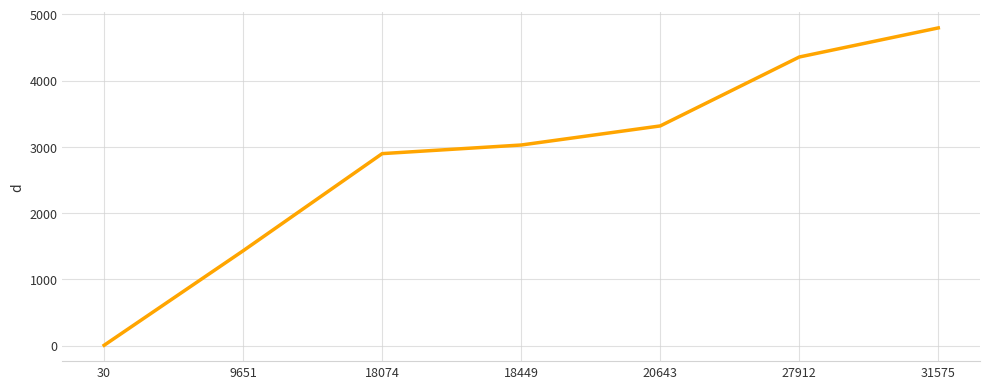

What is the change in value from 9651 to 18074?

+1466